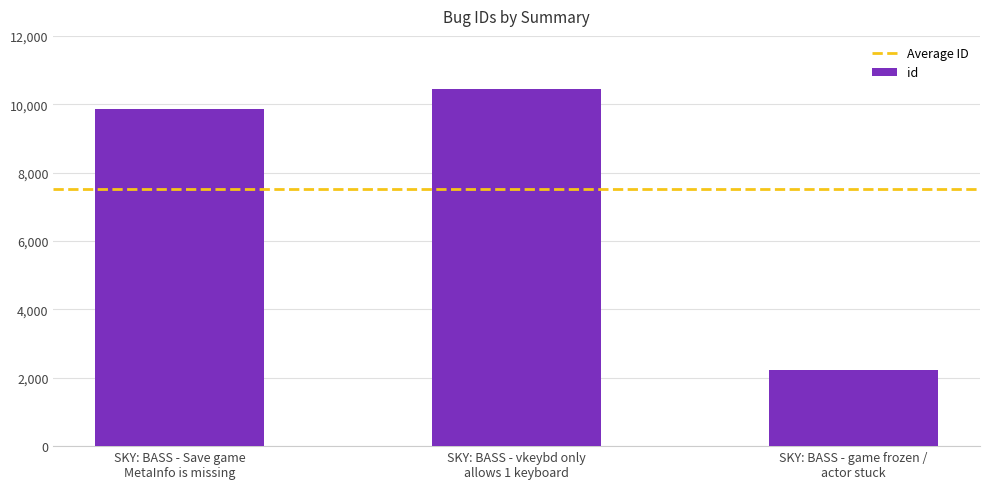

Reading right to left, transcribe all the data shown in this chart.

2226	10439	9872